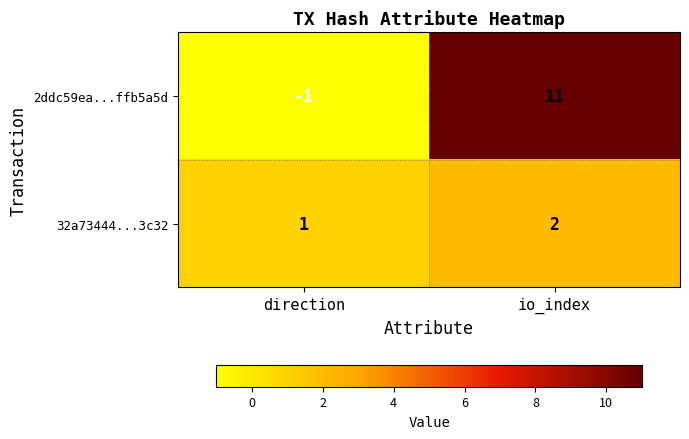

Read the 2ddc59ea...ffb5a5d value at io_index.

11